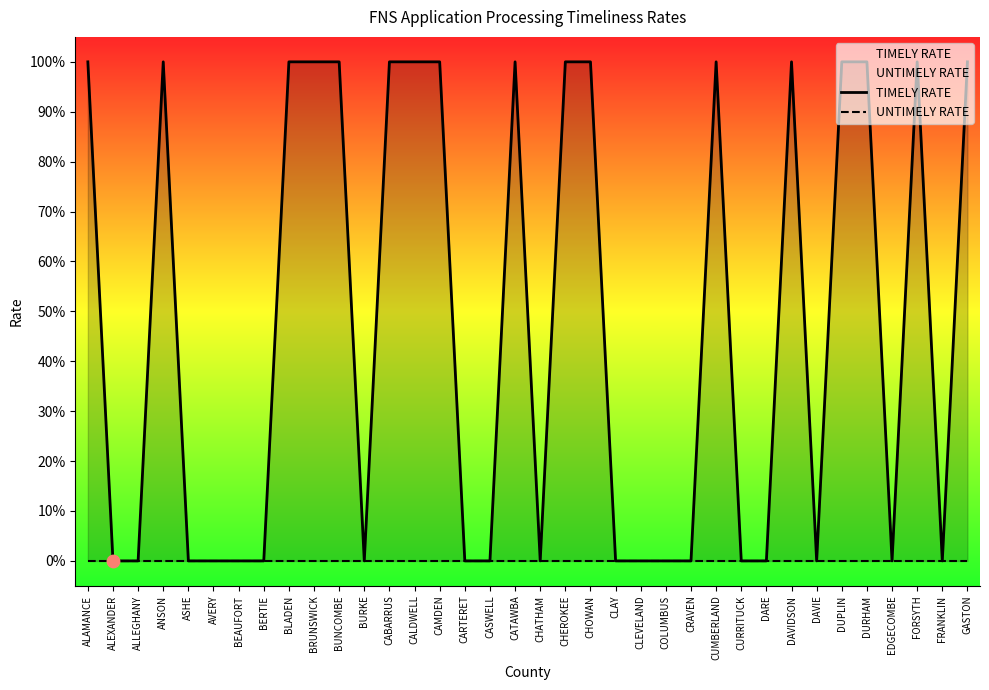

Which series reaches the maximum Y coordinate?

TIMELY RATE